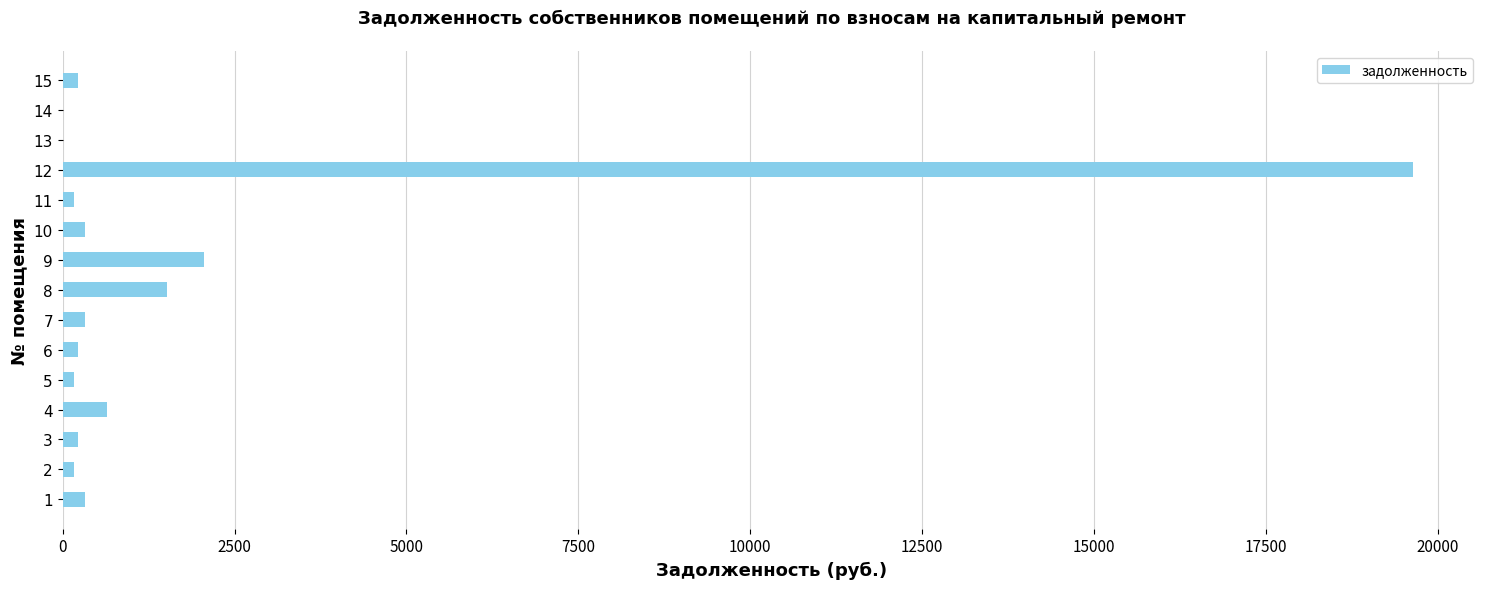

The value at 4 is 649.6. True or false?

True